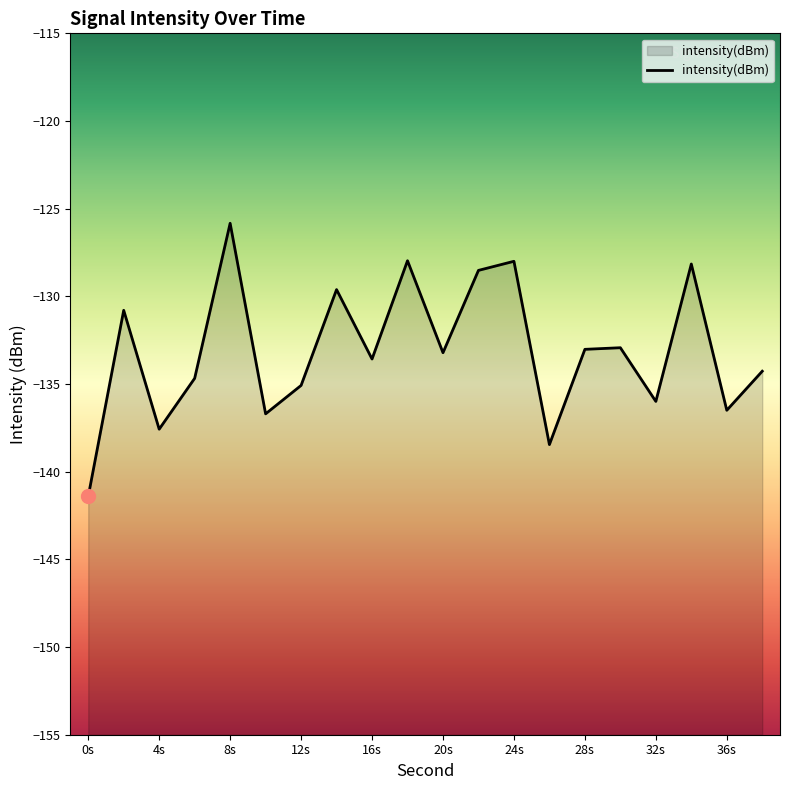

How many lines are shown in the chart?

1